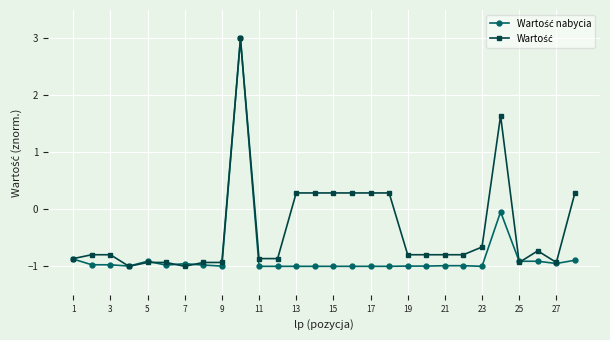

What is the smallest value displayed?

-1.0